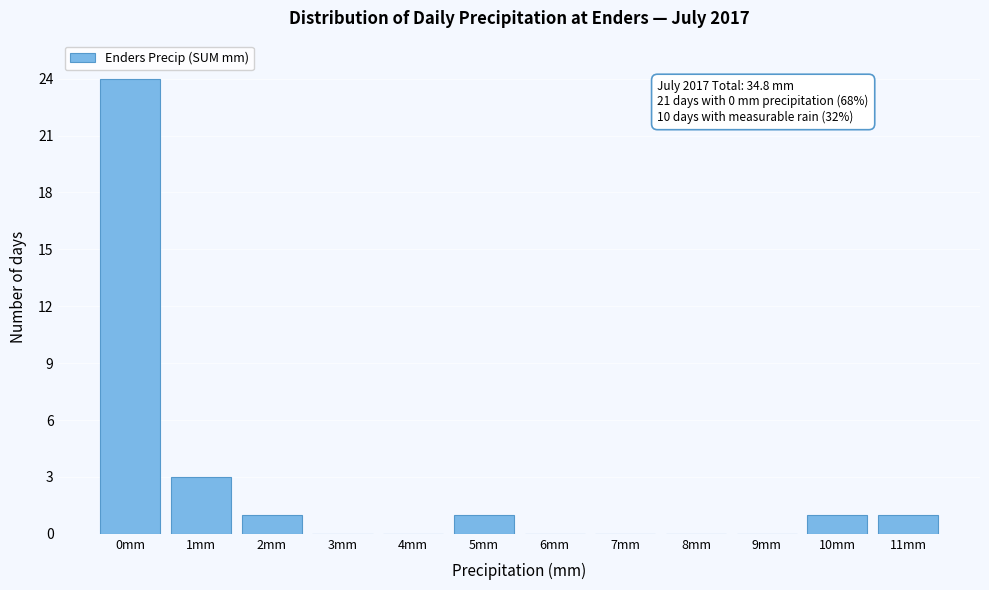

Reading left to right, list all the values displayed in this chart.

0mm=24	1mm=3	2mm=1	3mm=0	4mm=0	5mm=1	6mm=0	7mm=0	8mm=0	9mm=0	10mm=1	11mm=1